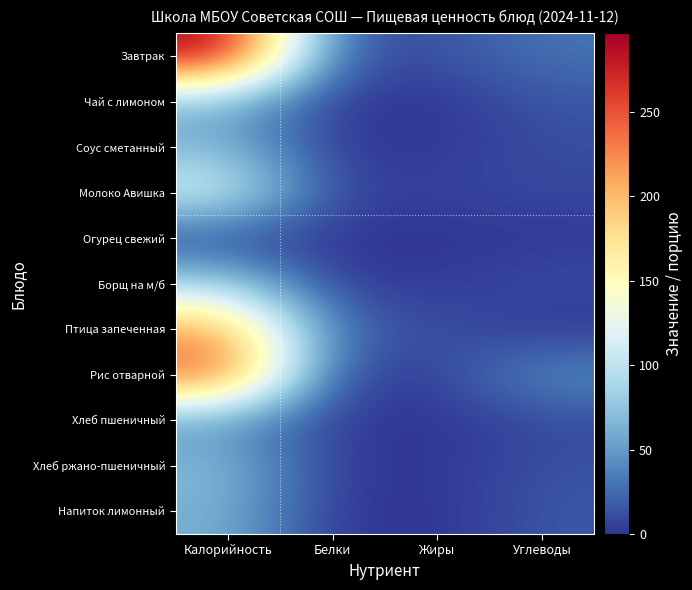

Which series has the largest range (max minus min)?

Завтрак